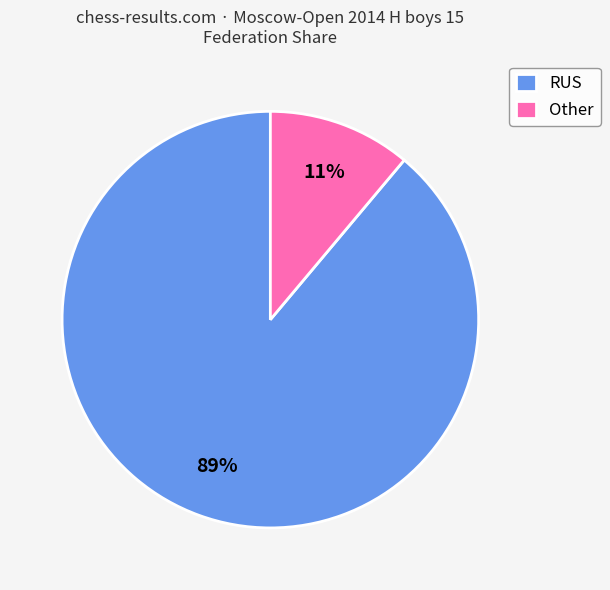

Is the sum of RUS and Other greater than half?

Yes